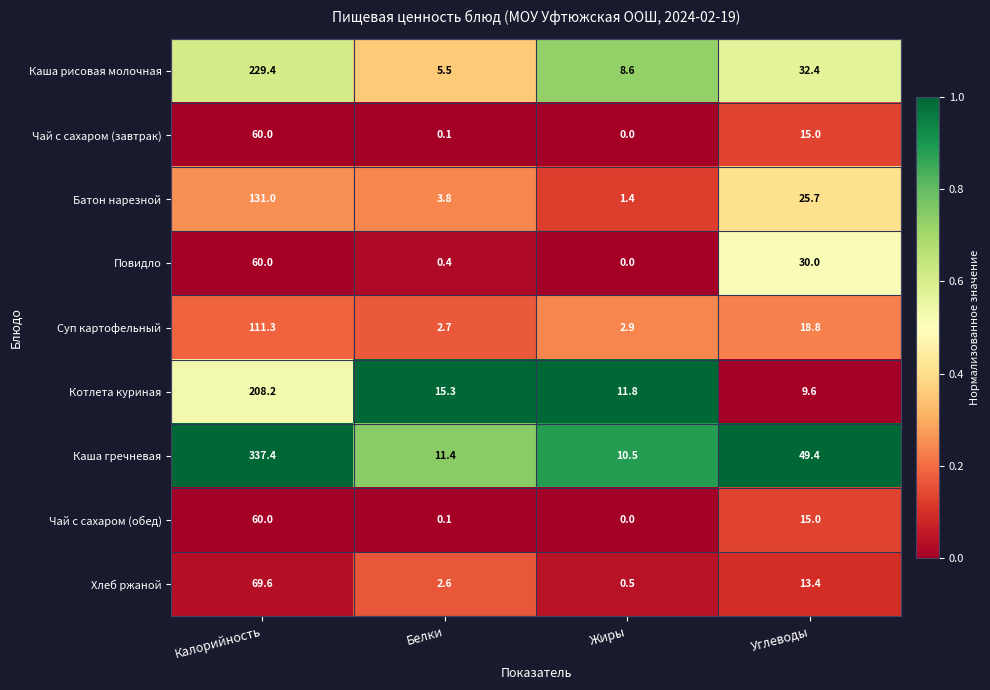

Which category has the highest value across all series?

Калорийность